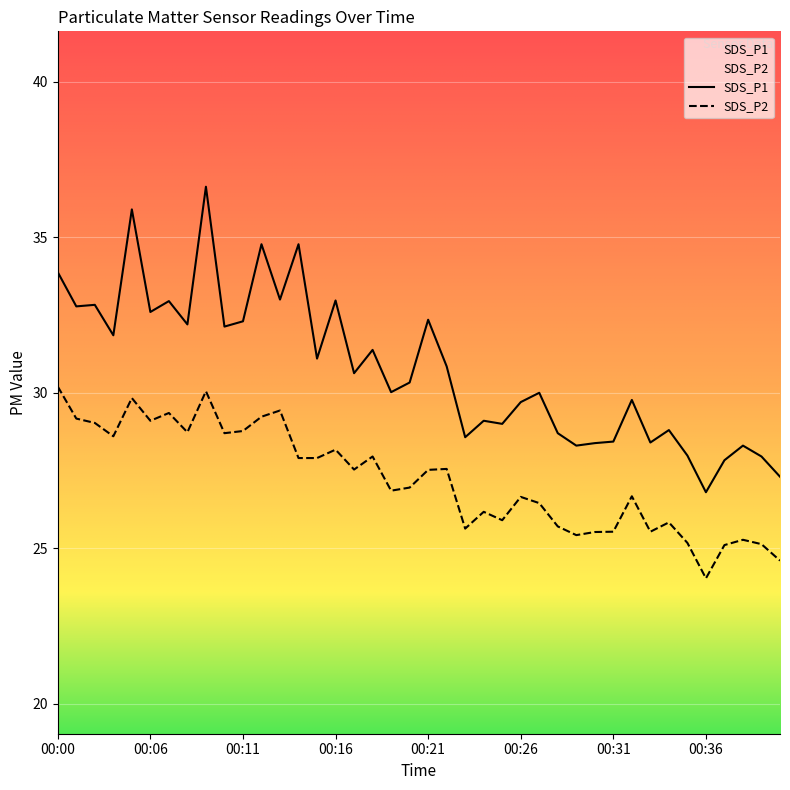

Rank the series by their average value, from highest to lowest.

SDS_P1, SDS_P2